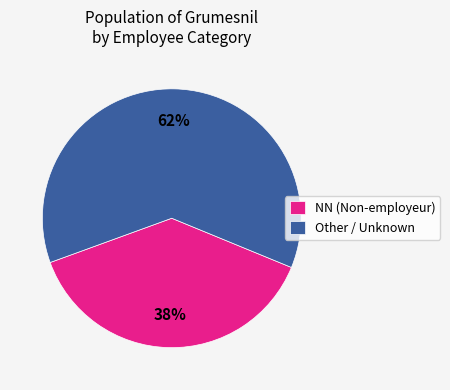

What is the ratio of the value at NN (Non-employeur) to the value at Other / Unknown?

0.6